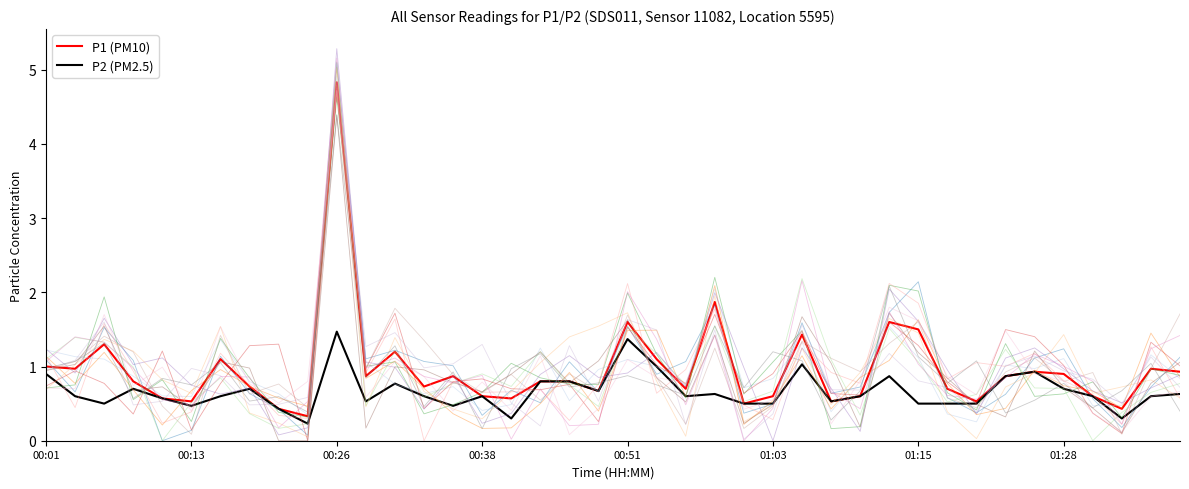

At how many categories does at least one series exceed 3?

1